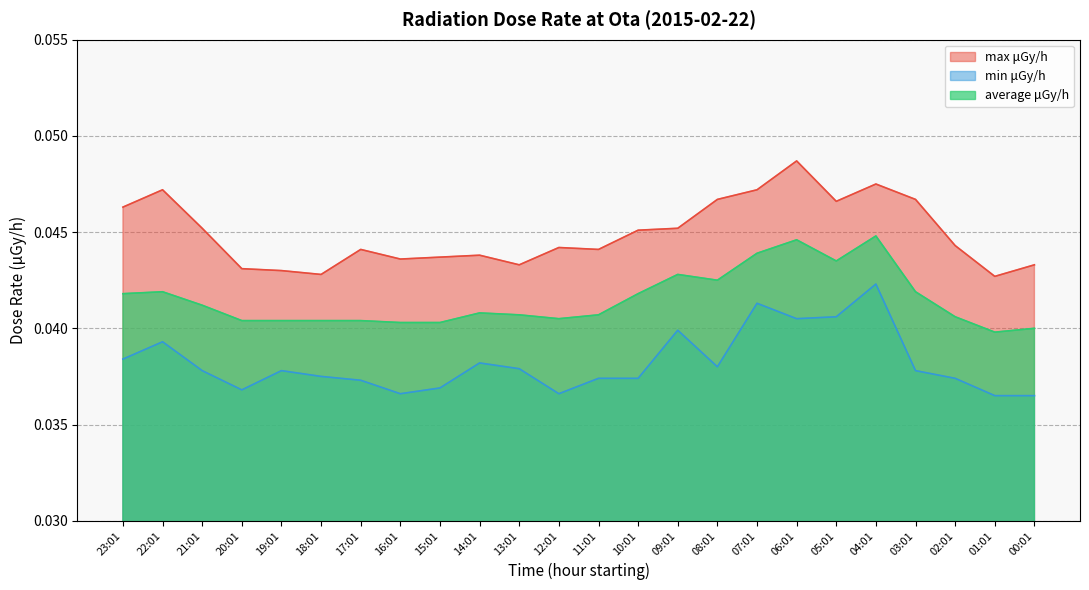

At which label is average μGy/h closest to 0?

01:01